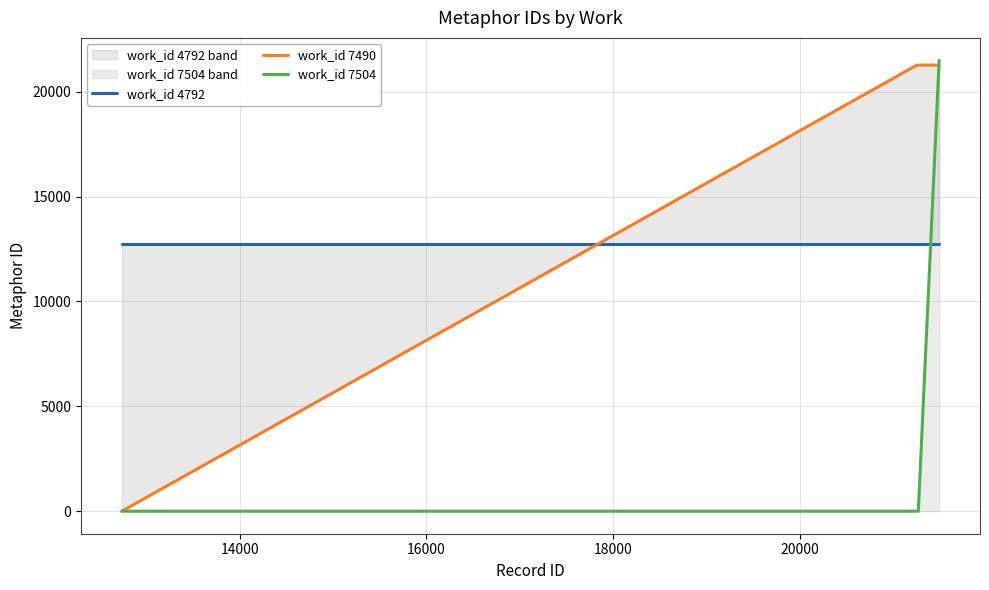

What is the highest value of the work_id 7504 series?

21487